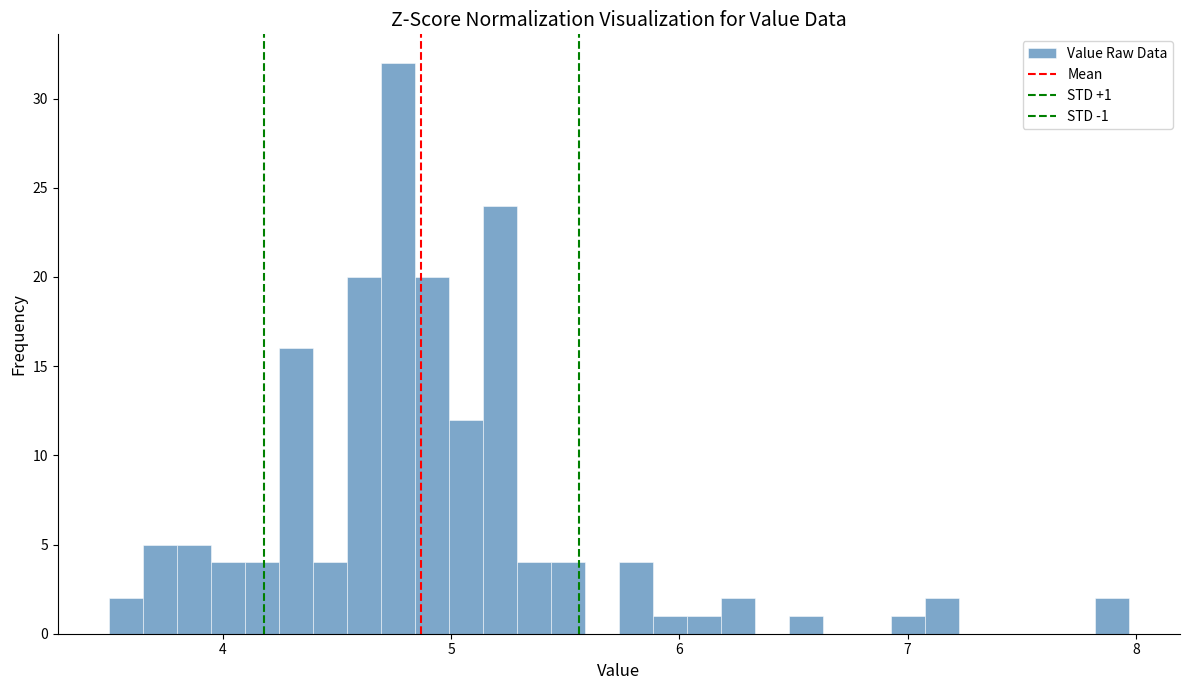

Read against the x-axis, roughly where is the centre of the tallest bar?

4.8